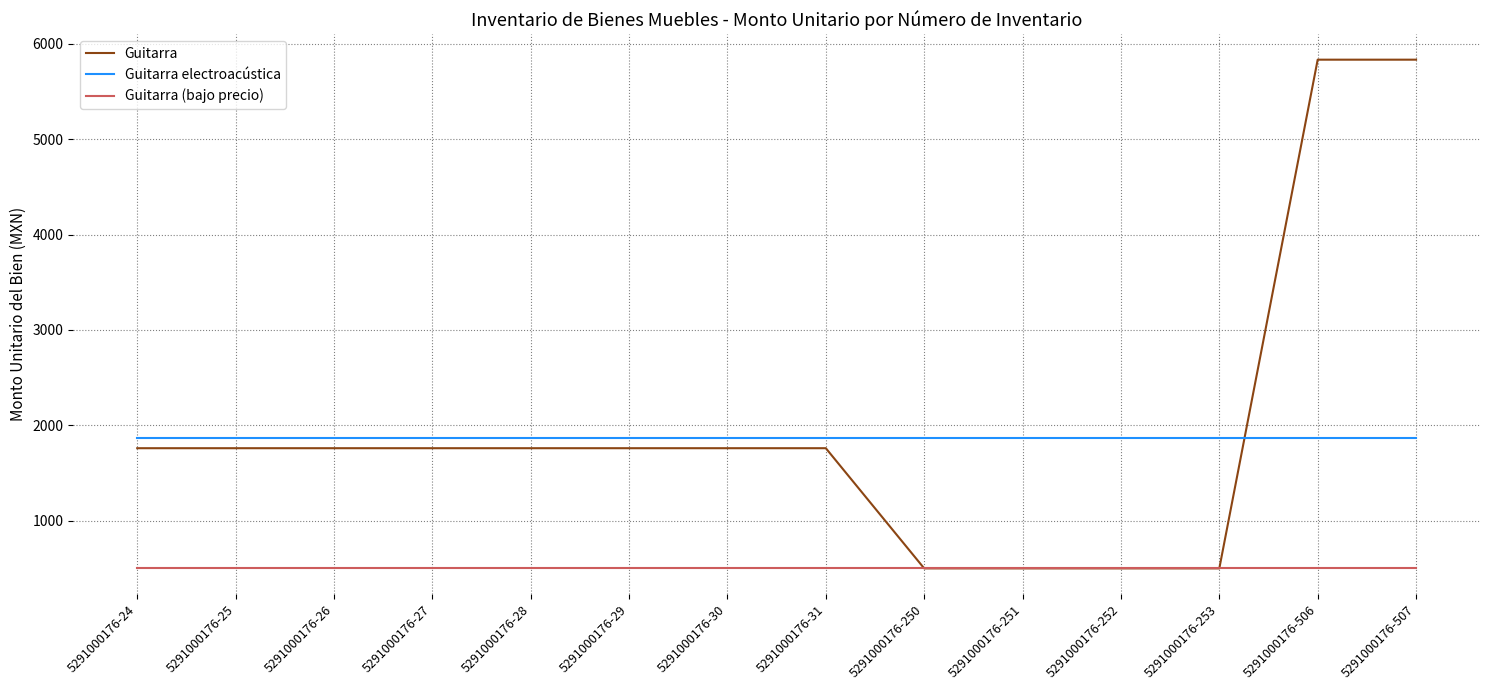

Reading left to right, transcribe all the data shown in this chart.

Guitarra: 1758.6	1758.6	1758.6	1758.6	1758.6	1758.6	1758.6	1758.6	497.6	497.6	497.6	497.6	5834.9	5834.9
Guitarra electroacústica: 1862.5	1862.5	1862.5	1862.5	1862.5	1862.5	1862.5	1862.5	1862.5	1862.5	1862.5	1862.5	1862.5	1862.5
Guitarra (bajo precio): 497.6	497.6	497.6	497.6	497.6	497.6	497.6	497.6	497.6	497.6	497.6	497.6	497.6	497.6